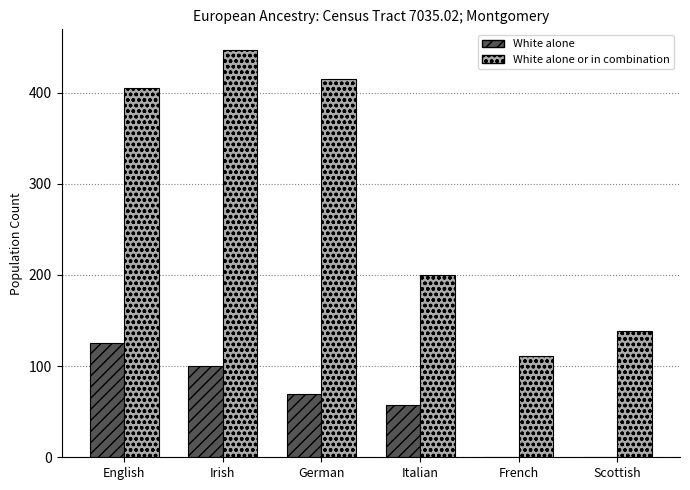

What is the sum of the White alone values at French and Italian?

57